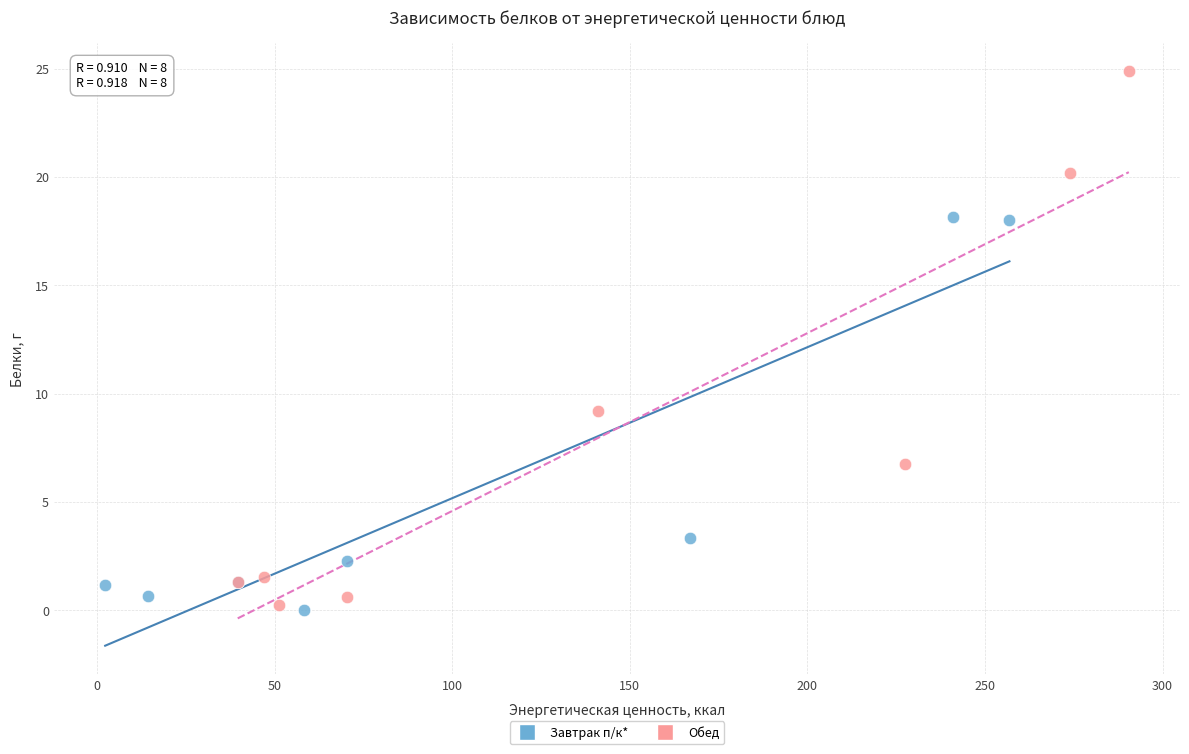

Which series has the largest Y range (max minus min)?

Обед